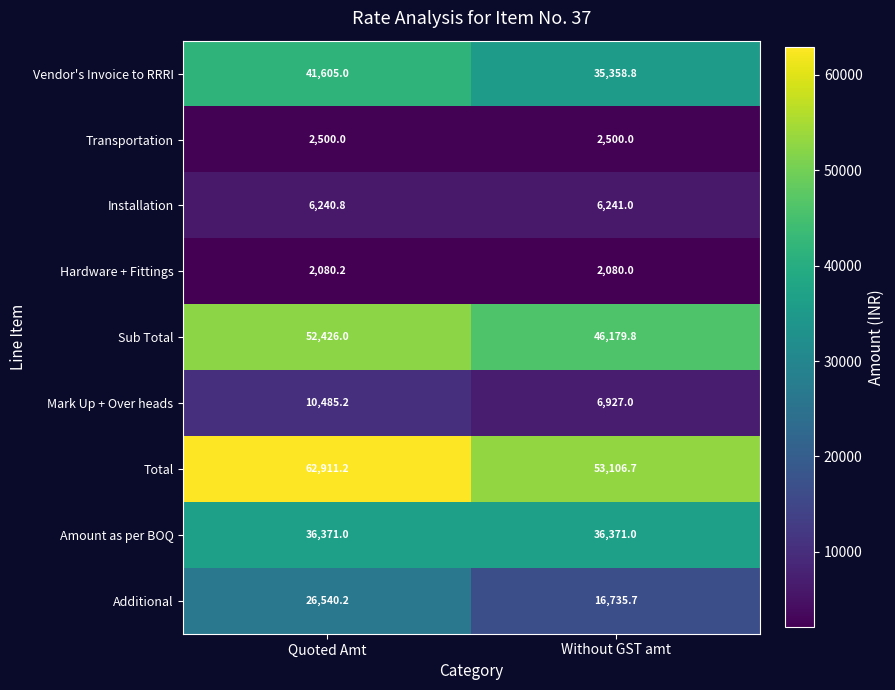

Reading left to right, what are all the values shown in this chart?

Vendor's Invoice to RRRI: 41605.0	35358.8
Transportation: 2500.0	2500.0
Installation: 6240.8	6241.0
Hardware + Fittings: 2080.2	2080.0
Sub Total: 52426.0	46179.8
Mark Up + Over heads: 10485.2	6927.0
Total: 62911.2	53106.7
Amount as per BOQ: 36371.0	36371.0
Additional: 26540.2	16735.7